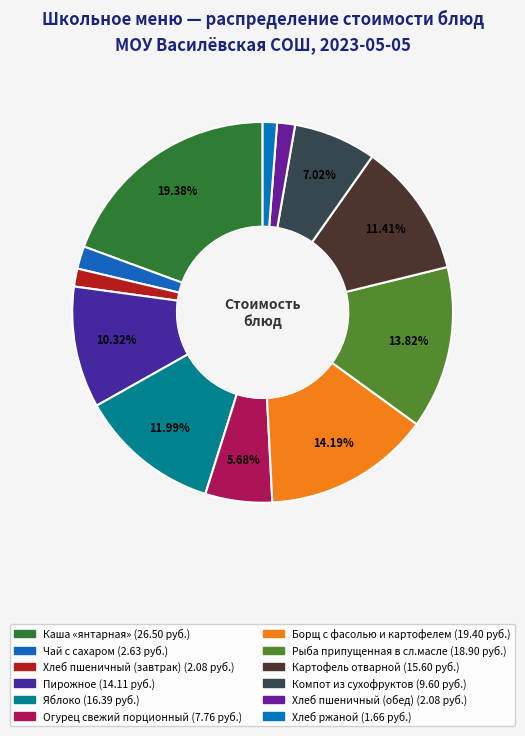

How many slices are in this pie chart?

12